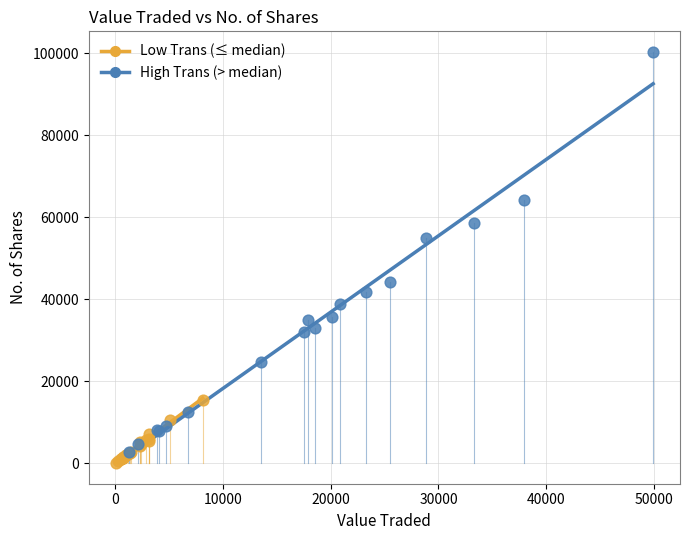

What are all the series names shown in the legend?

Low Trans (≤ median), High Trans (> median)